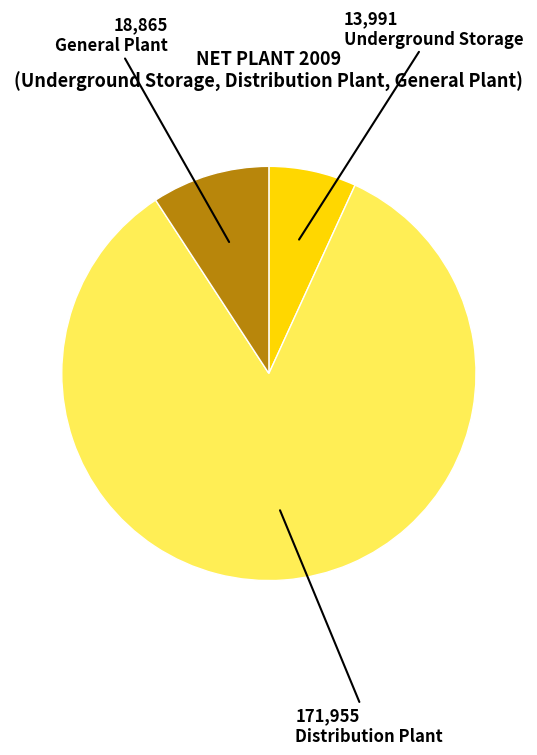

Is there a majority slice in this chart?

Yes